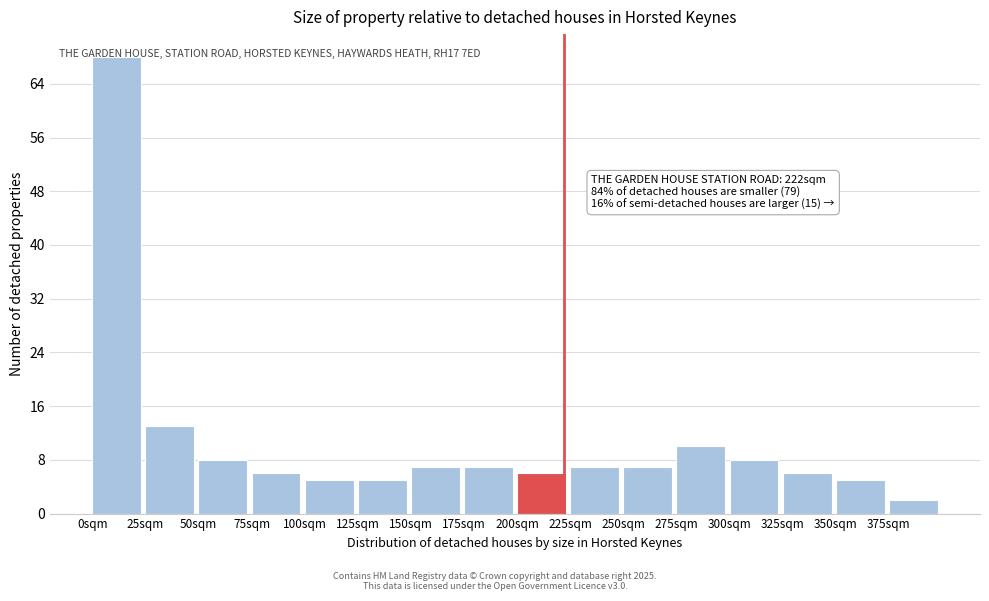

Which range on the x-axis has the tallest bar?

0 to 25